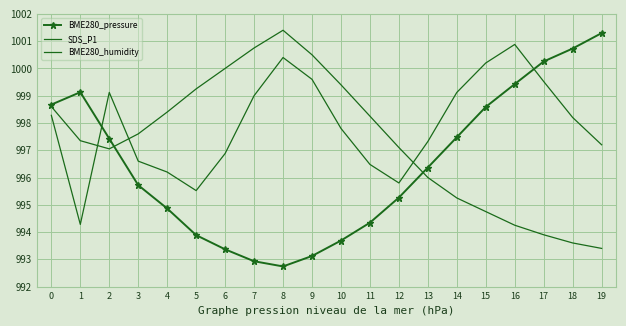

What are all the series names shown in the legend?

BME280_pressure, SDS_P1, BME280_humidity